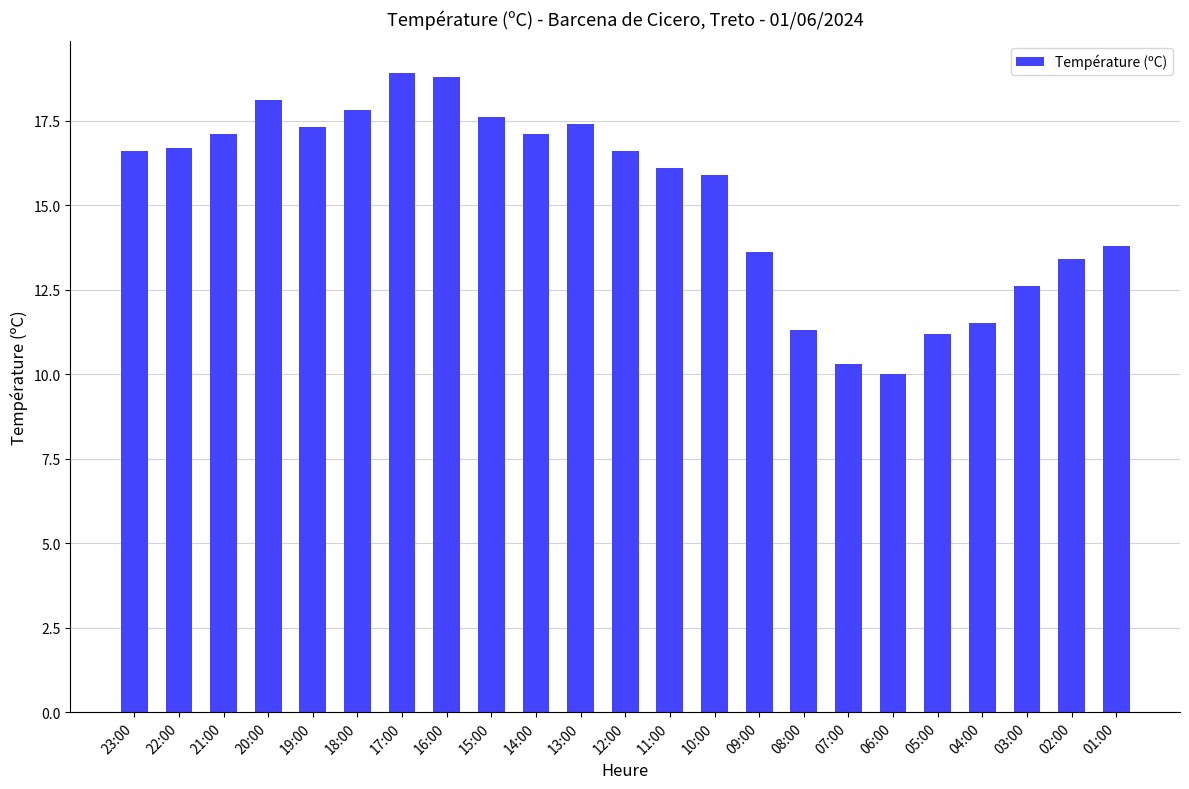

The value at 10:00 is 9.9. True or false?

False